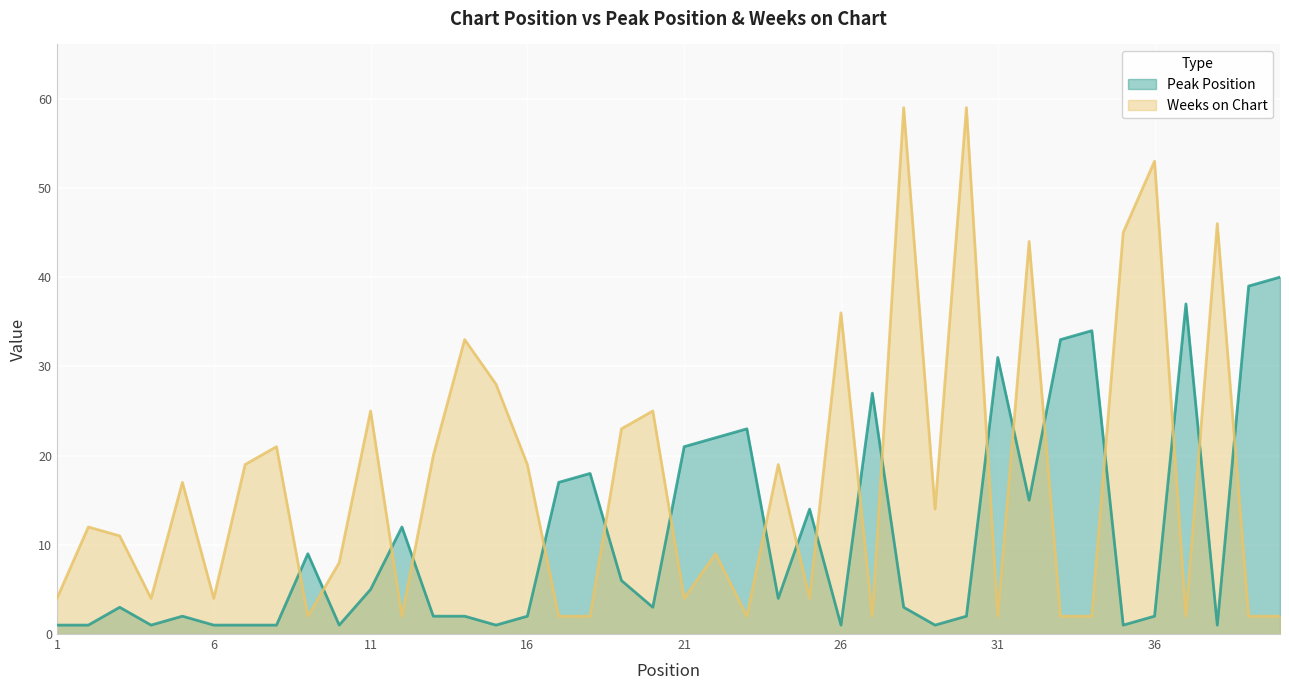

List the series in order of their overall mean, lowest first.

Peak Position, Weeks on Chart